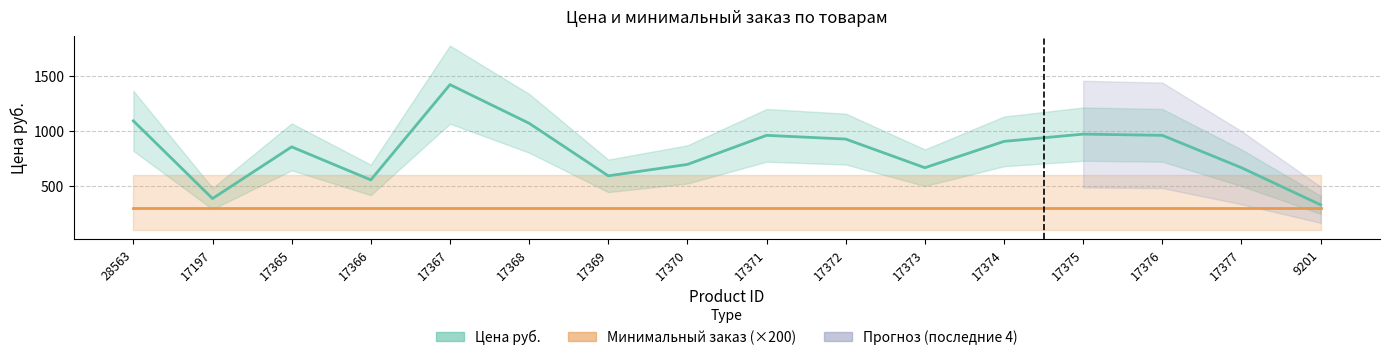

What is the approximate value at 28563?

1093